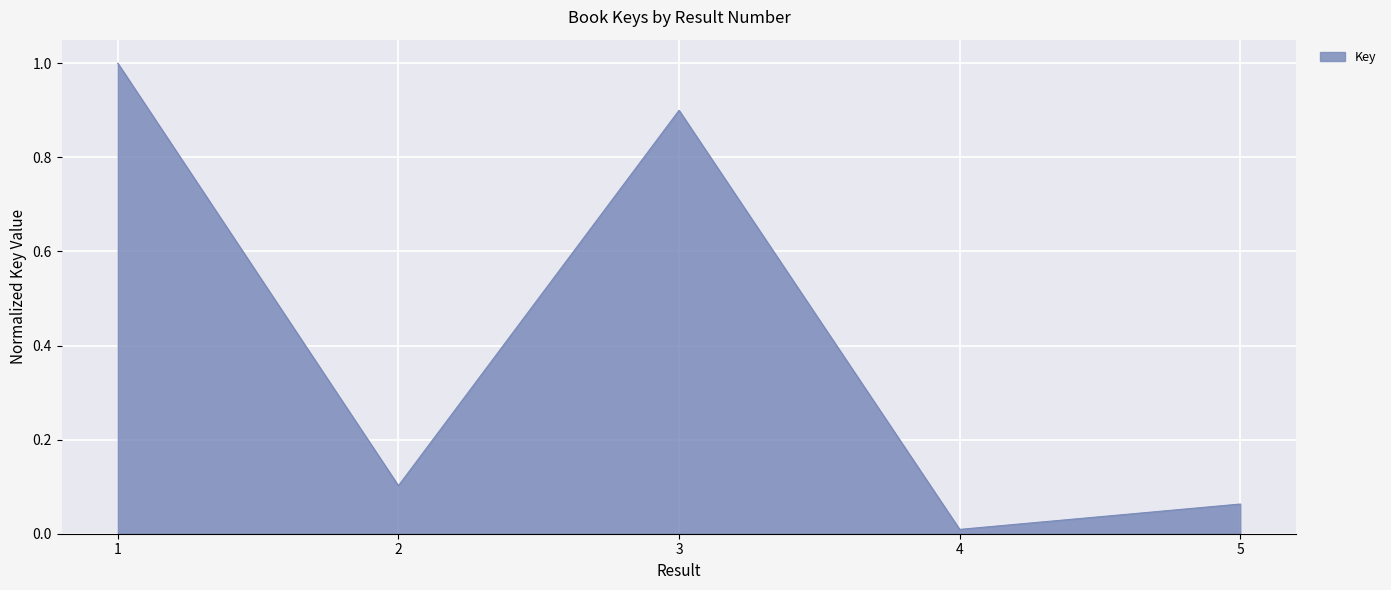

What is the sum of the values at 3 and 2?

1.0